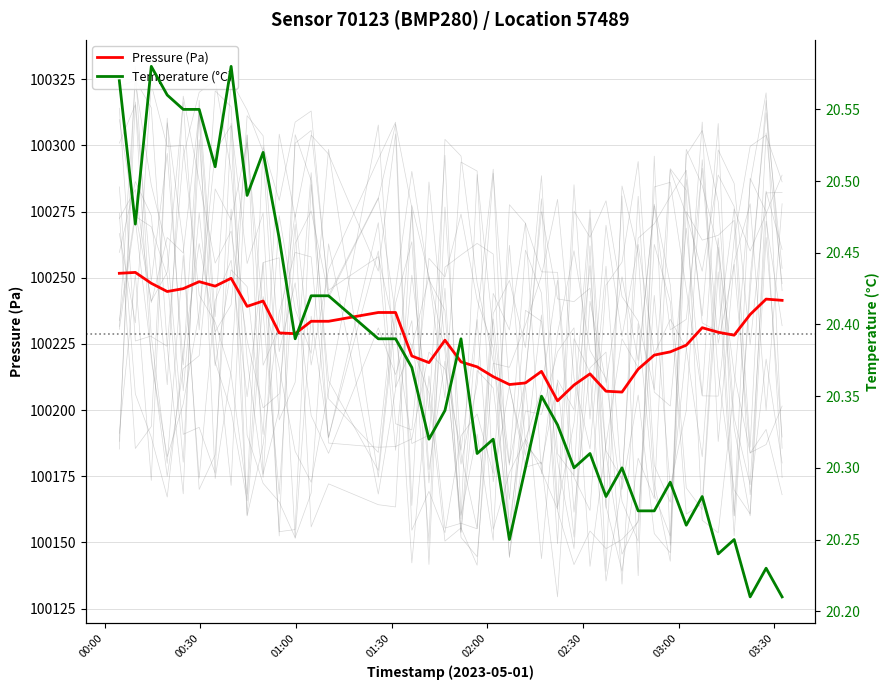

What is the lowest value of the Pressure (Pa) series?

100203.5